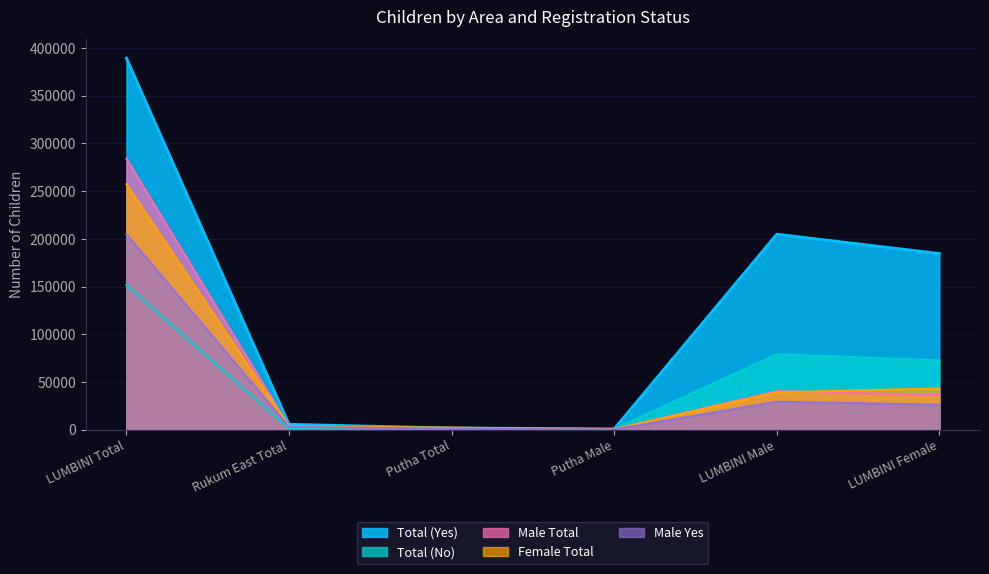

What position from the right is LUMBINI Total?

6